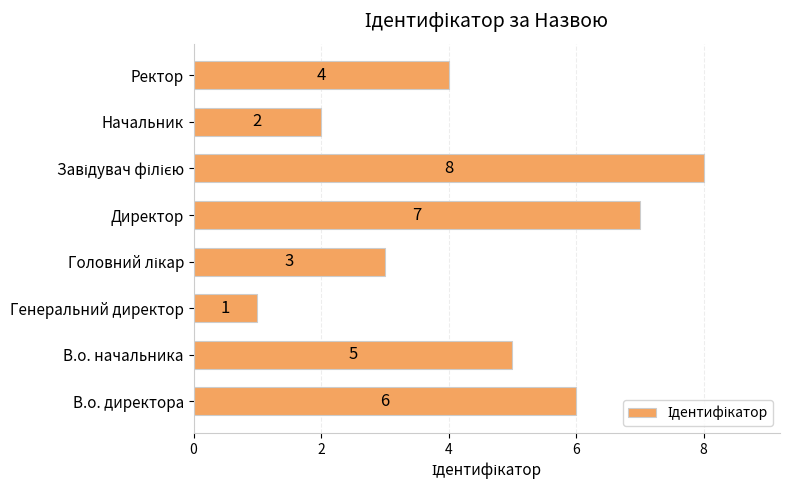

Which has a higher value, Начальник or В.о. директора?

В.о. директора